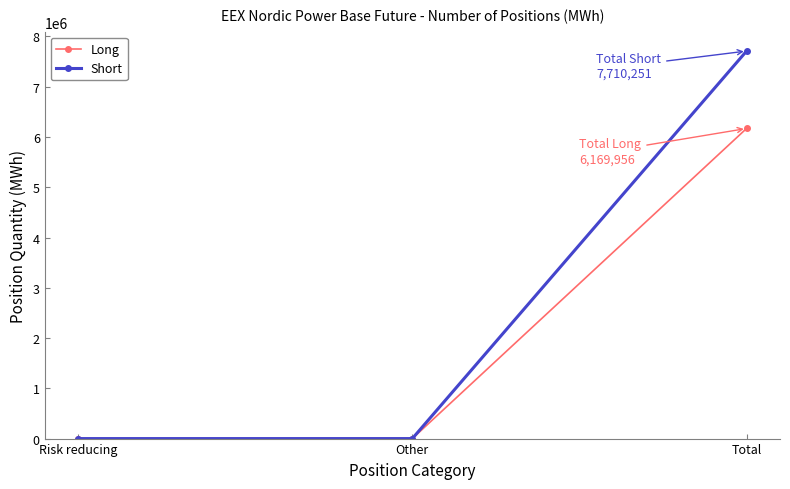

True or false: Long has a value of 6169956 at Total.

True